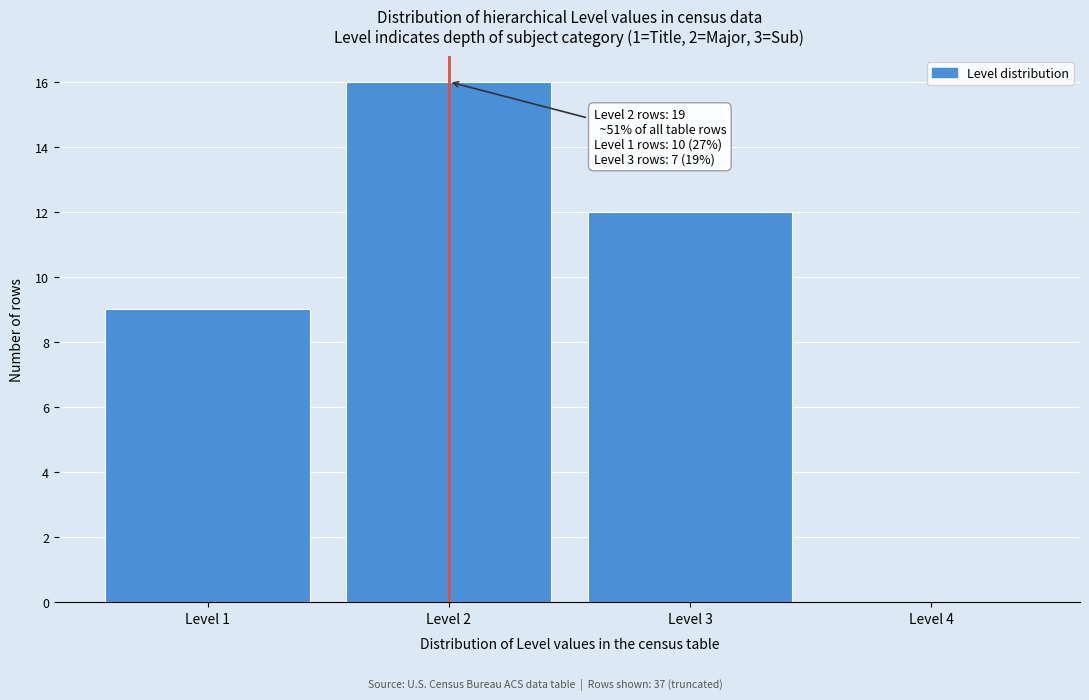

Which range on the x-axis has the tallest bar?

1.5 to 2.5